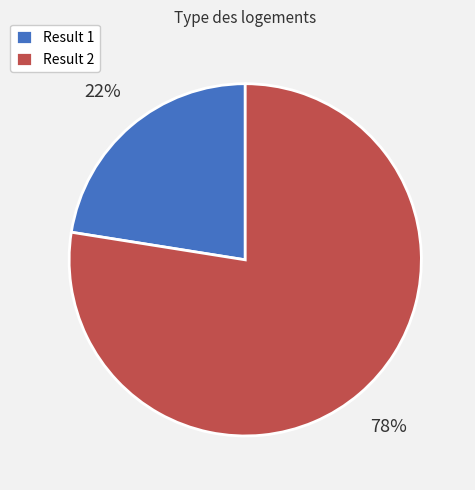

True or false: Result 2 accounts for 90% of the total.

False